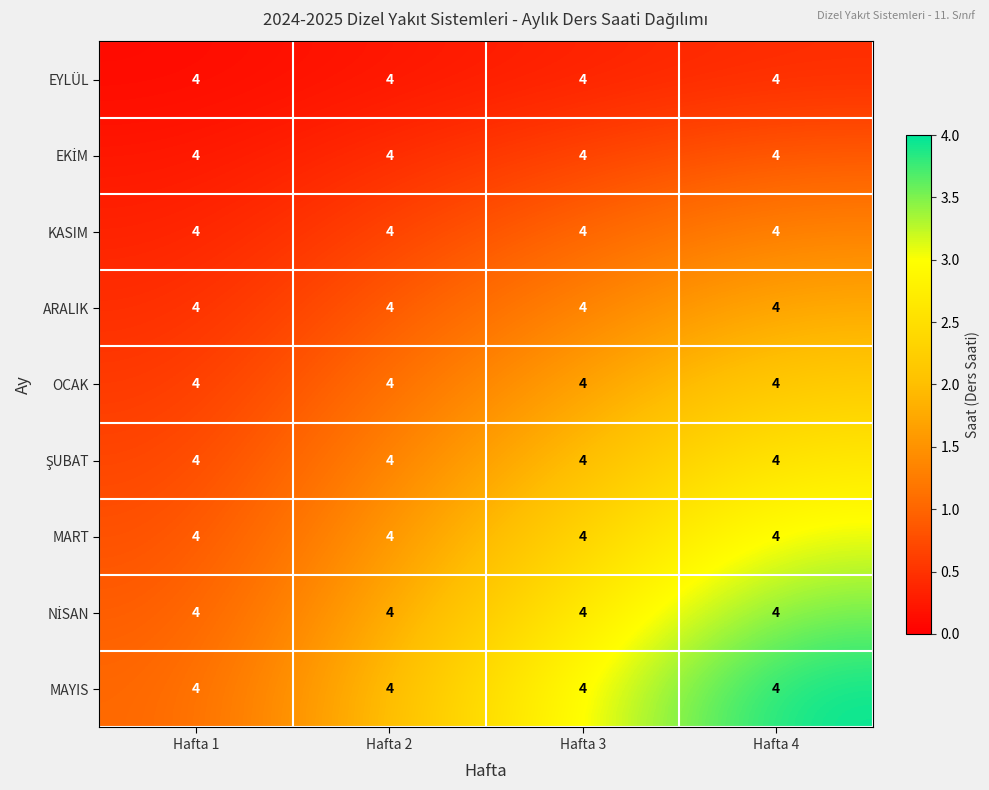

Which has a higher value, Hafta 1 or Hafta 2?

Hafta 2